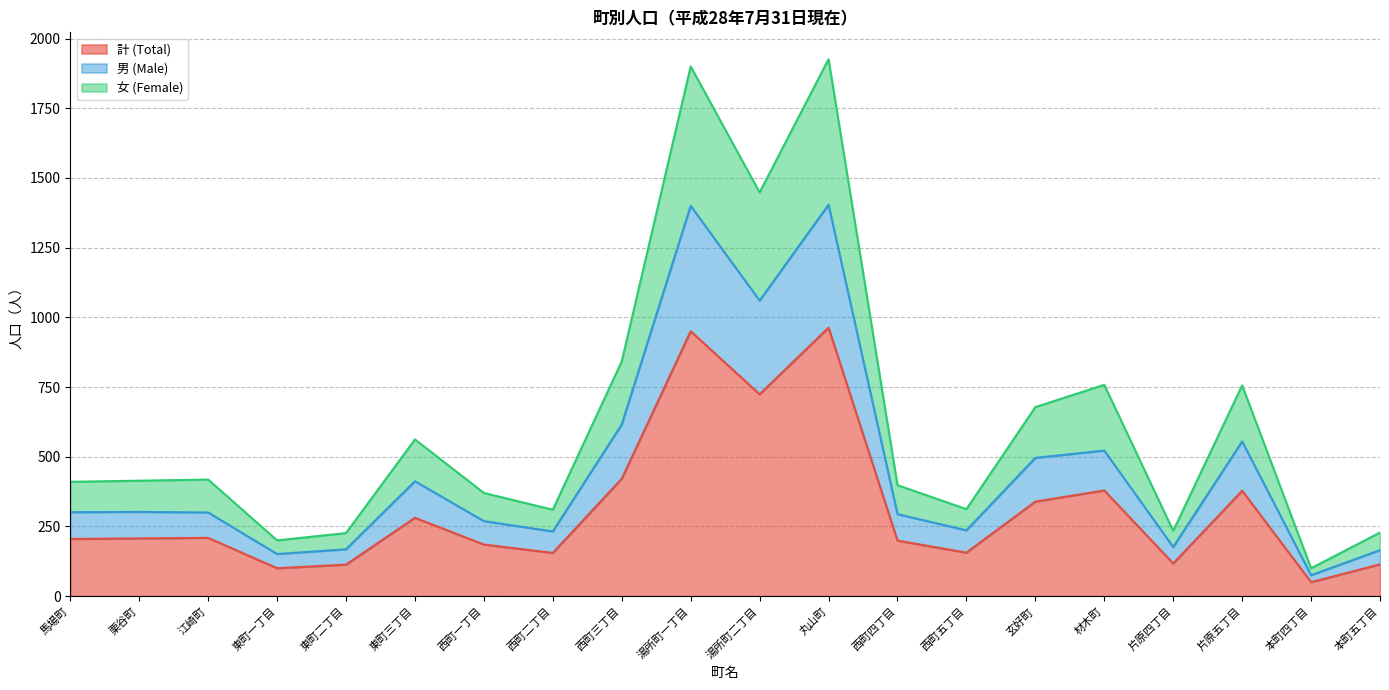

What is the difference between the maximum and minimum values in the 男 (Male) series?

1329